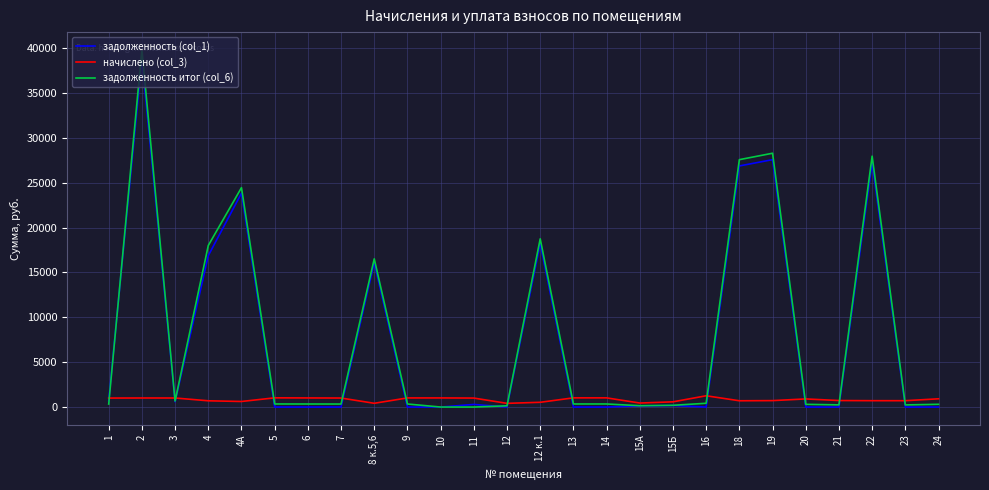

At which label is задолженность итог (col_6) closest to 19890?

12 к.1